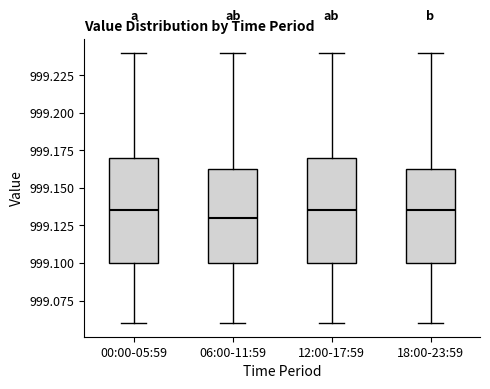

Where does the lower whisker of the box for 06:00-11:59 end on the y-axis? The values are not printed on the chart, so give them approximately, as read against the axis.

999.060